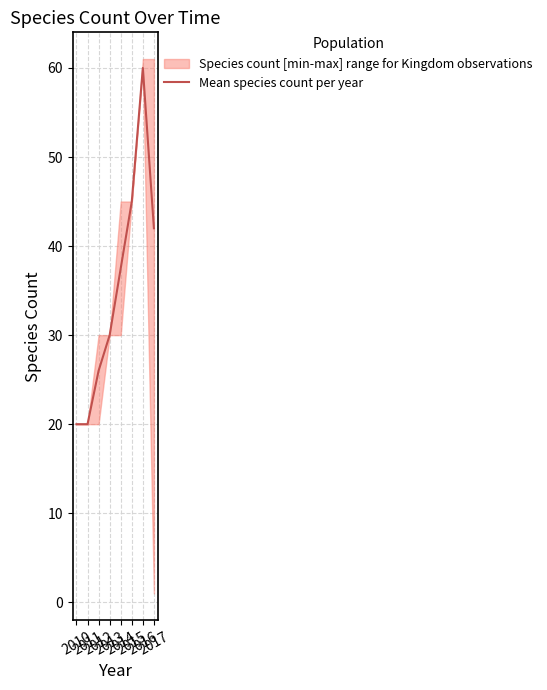

Rank the categories by value from lowest to highest.

2010, 2011, 2012, 2013, 2014, 2017, 2015, 2016